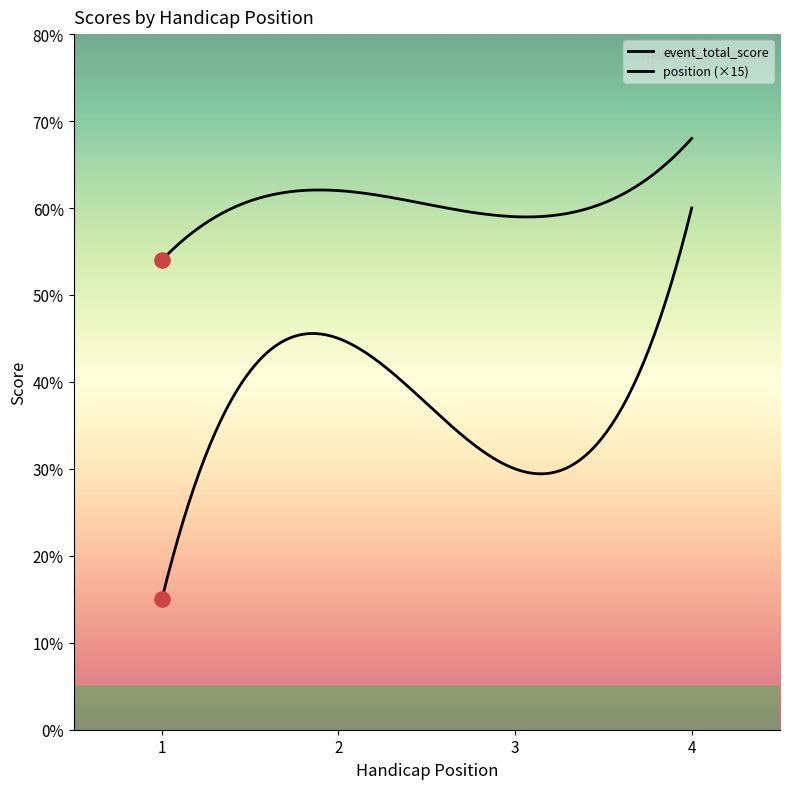

Which series contains the highest Y value?

event_total_score